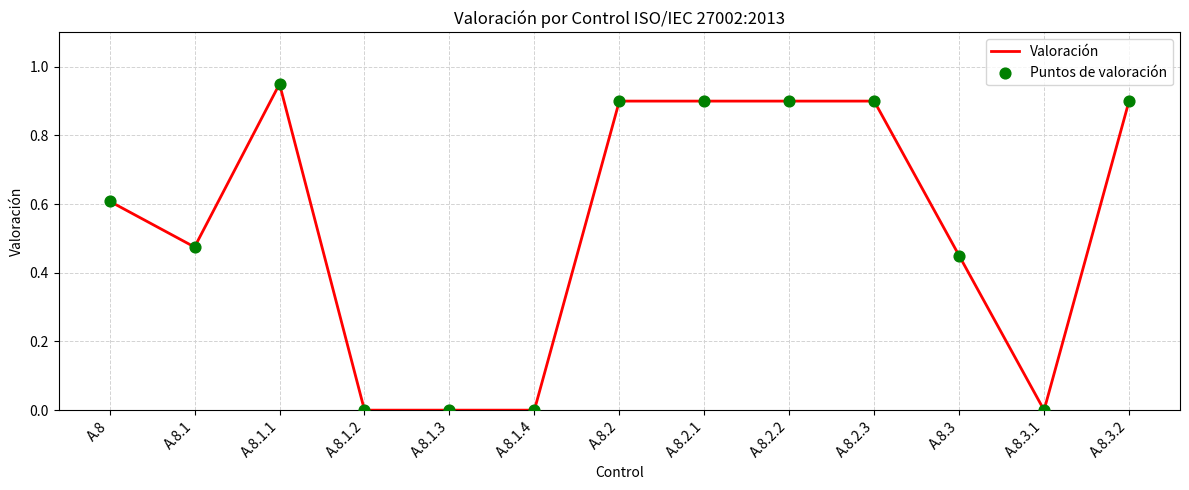

Which has a higher value, A.8.1.3 or A.8.1.1?

A.8.1.1